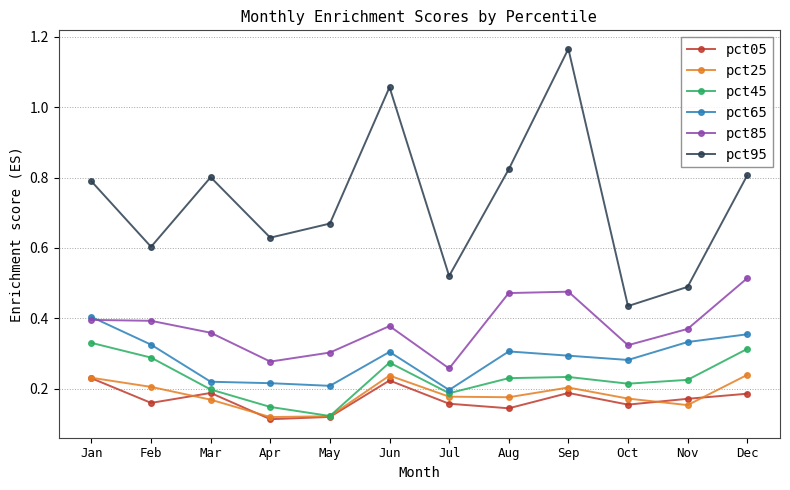

At how many categories does at least one series exceed 0?

12